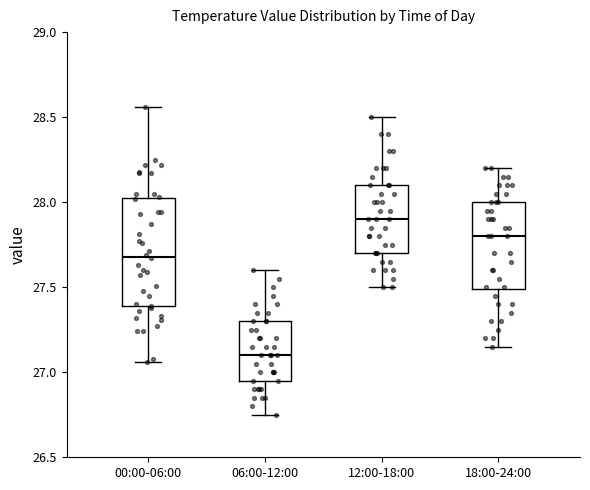

Comparing the boxes themselves (not the whiskers), which one is the tallest?

00:00-06:00